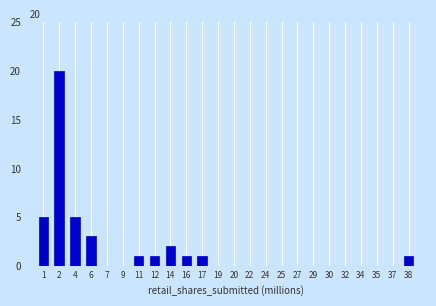

Reading left to right, extract all data points from this chart.

1=5	2=20	4=5	6=3	7=0	9=0	11=1	12=1	14=2	16=1	17=1	19=0	20=0	22=0	24=0	25=0	27=0	29=0	30=0	32=0	34=0	35=0	37=0	38=1